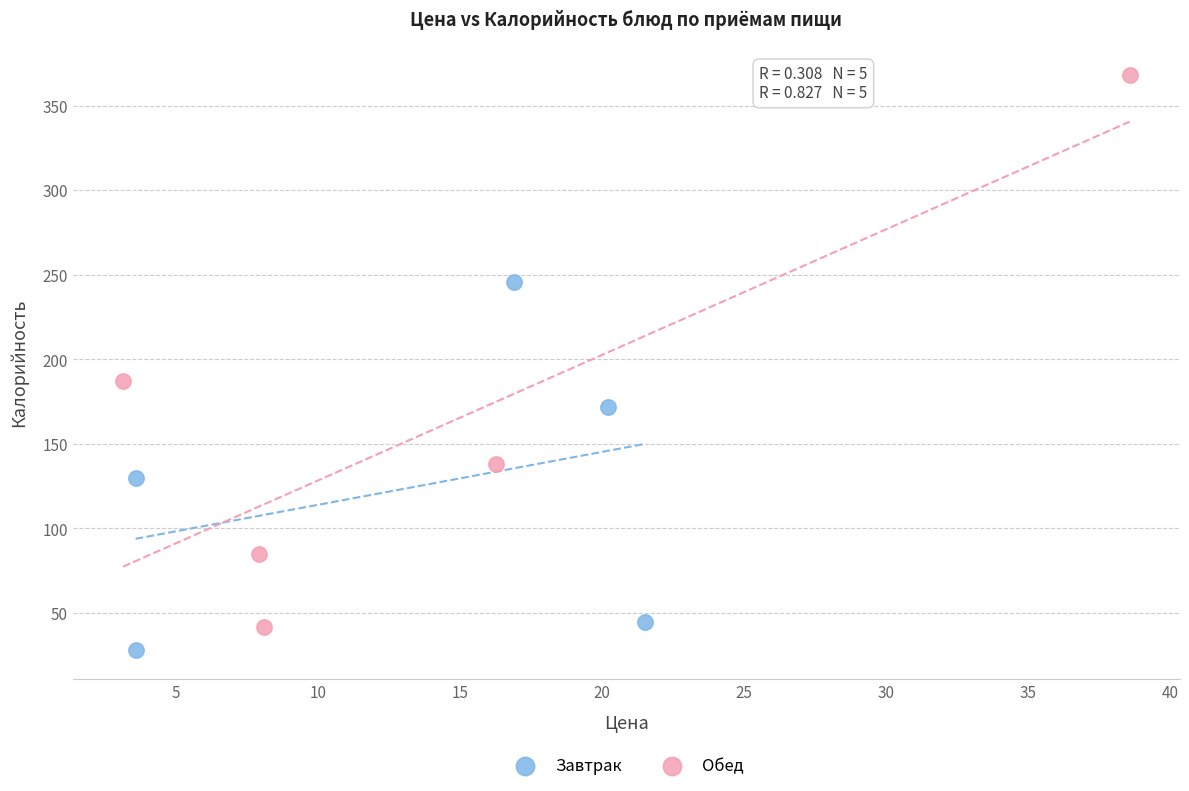

What are all the series names shown in the legend?

Завтрак, Обед